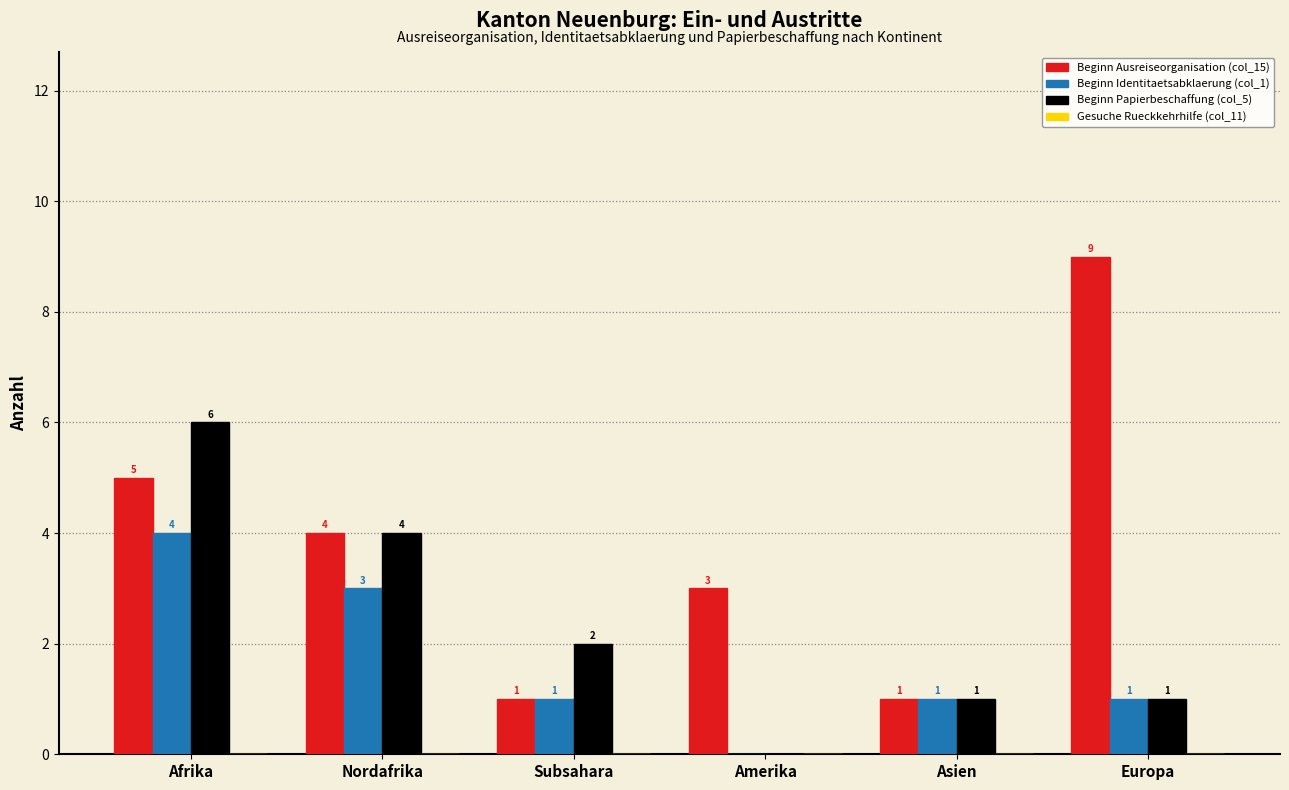

How many groups of bars are there?

6